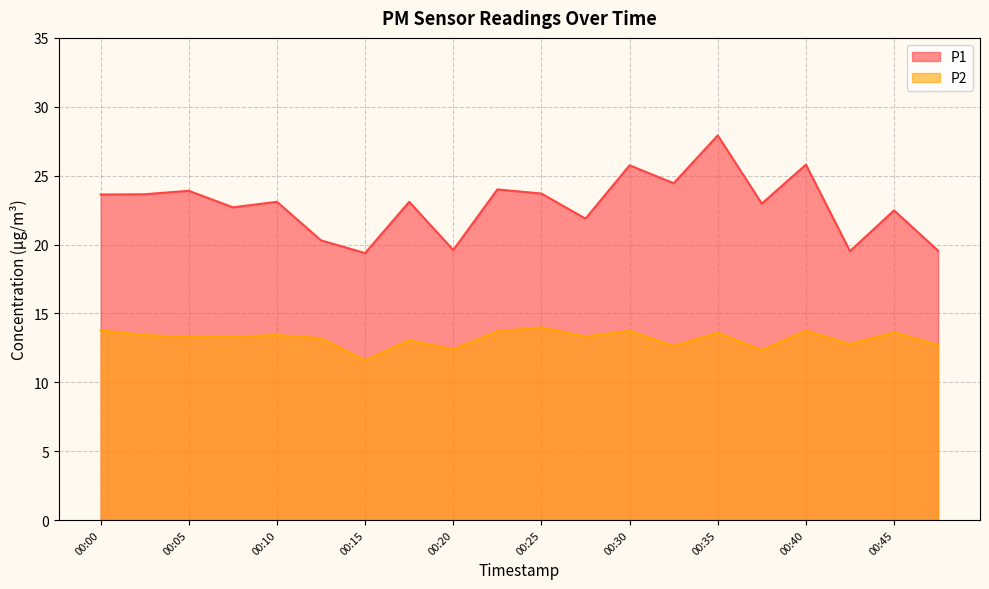

What are all the series names shown in the legend?

P1, P2